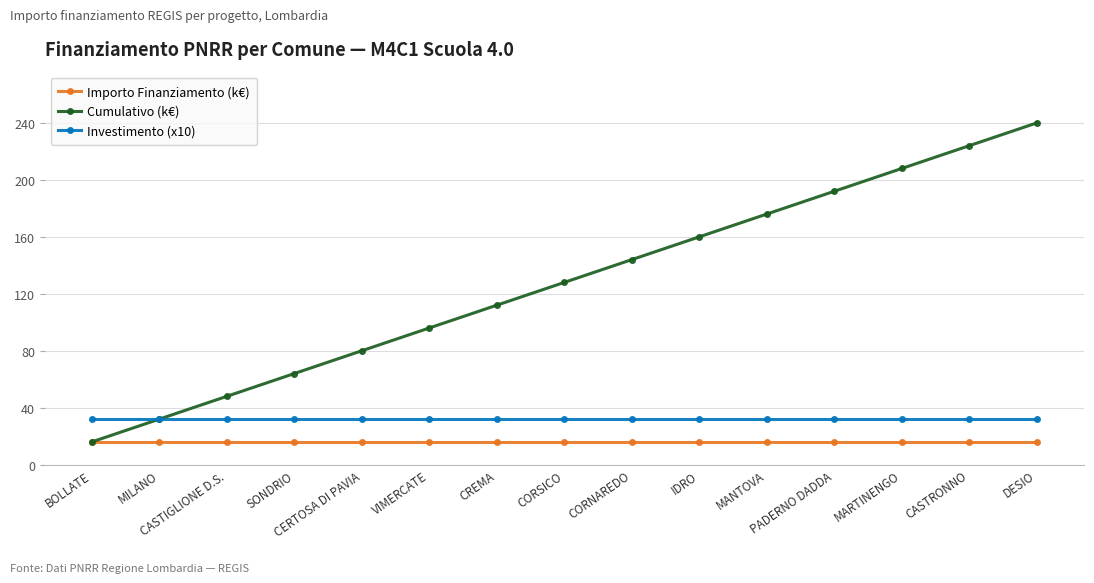

The Importo Finanziamento (k€) series shows 16 at PADERNO DADDA. True or false?

True